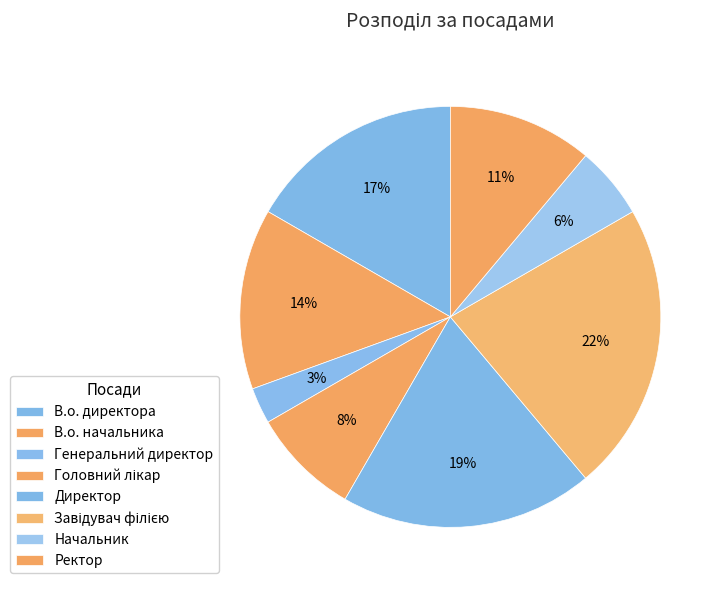

What percentage do Начальник and Завідувач філією together represent?

27.8%